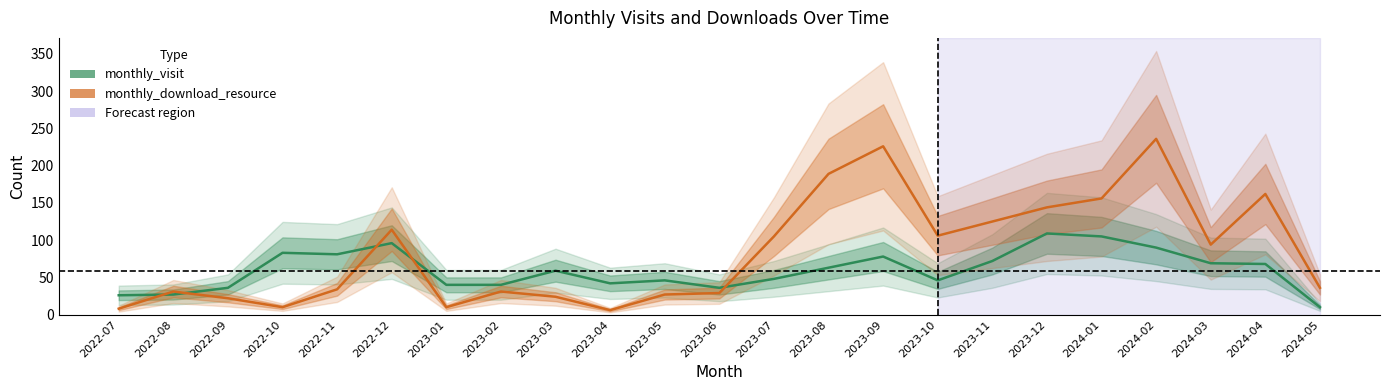

Between which two adjacent categories do monthly_visit and monthly_download_resource first intersect?

2022-07 and 2022-08